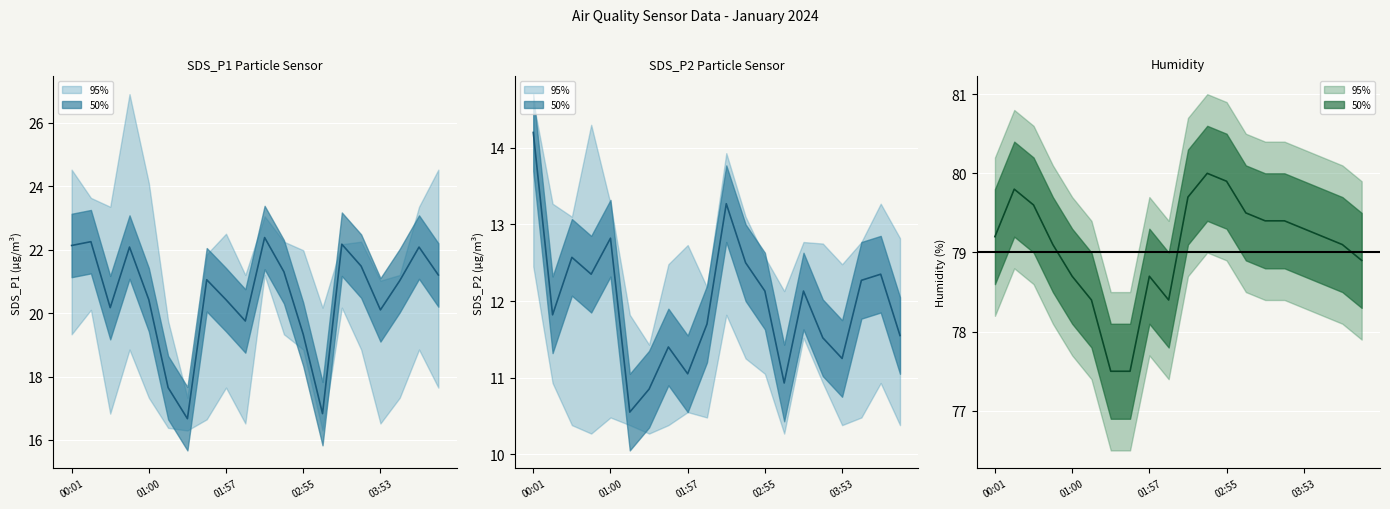

At which label is SDS_P1 closest to 19?

02:55